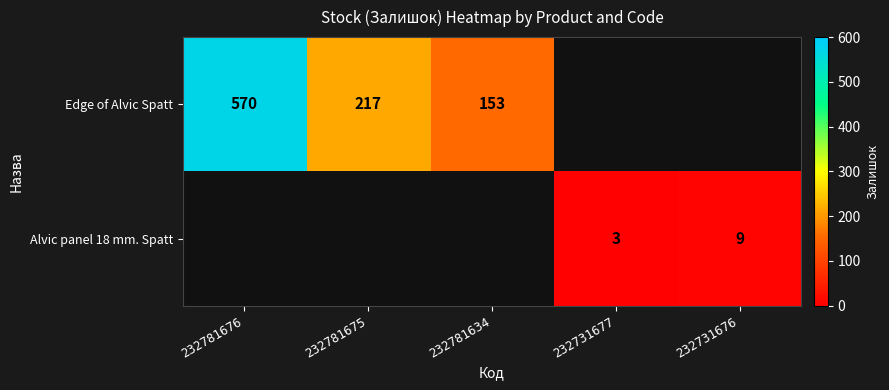

True or false: Edge of Alvic Spatt has a value of 153 at 232781634.

True